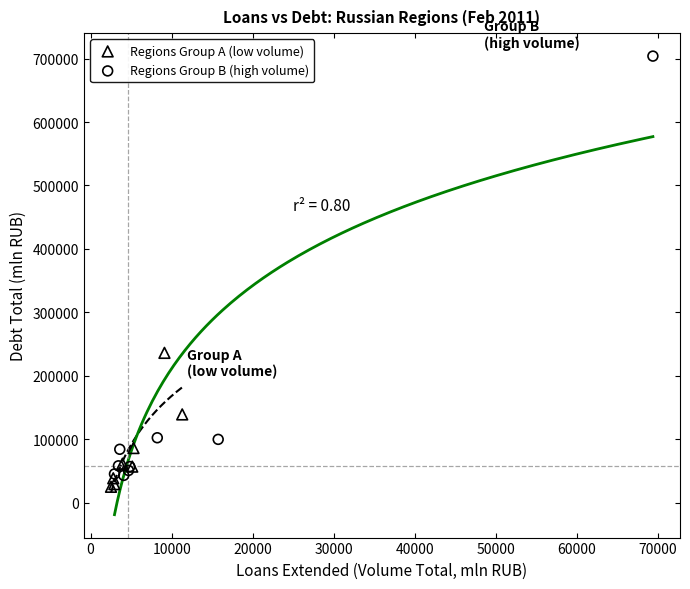

Which series reaches the maximum Y coordinate?

Regions Group B (high volume)